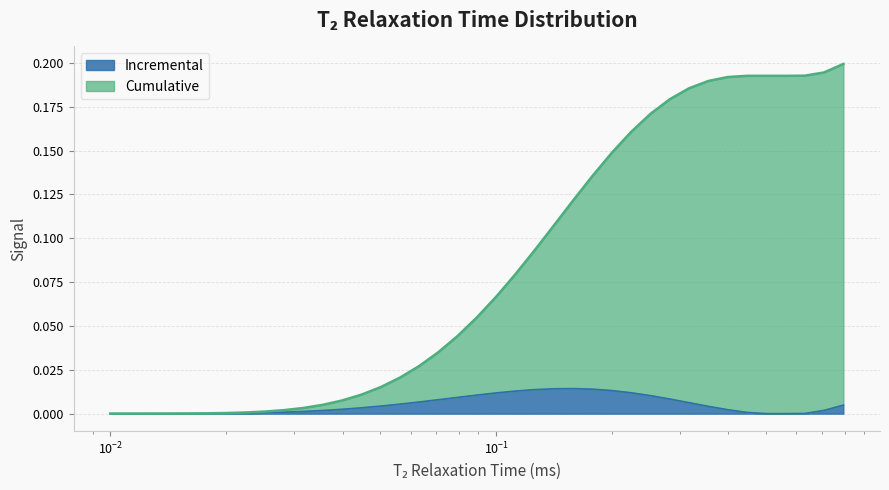

What are all the series names shown in the legend?

Incremental, Cumulative